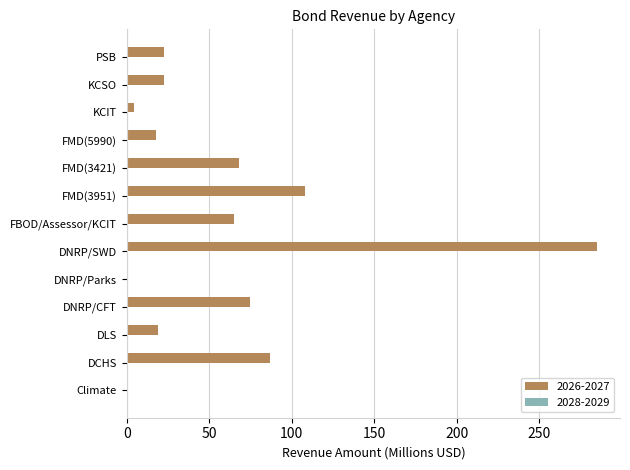

Approximately how many times larger is the value at DCHS compared to KCIT?

19.4